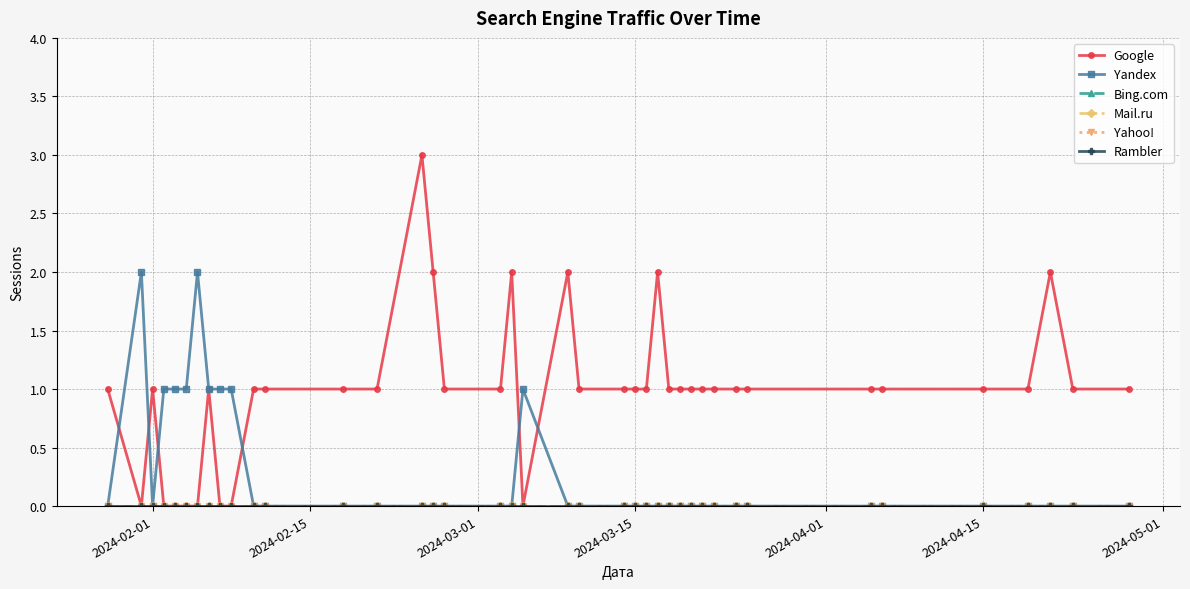

What is the difference between the second highest and minimum values in the Yandex series?

2